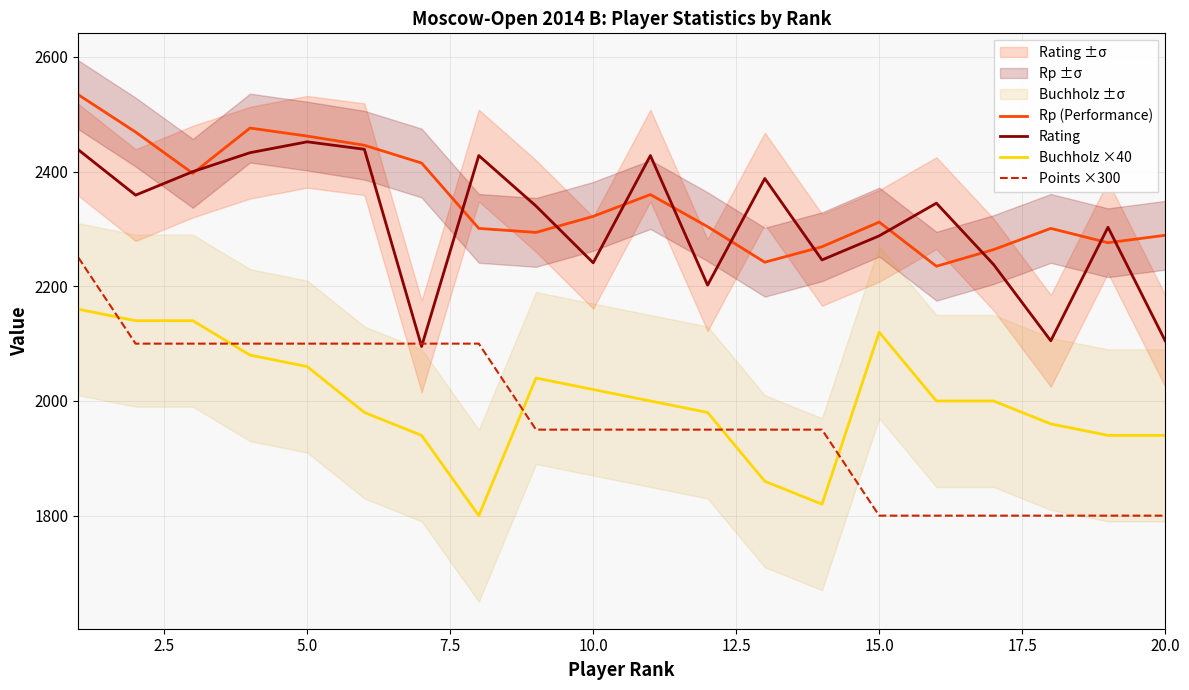

Does the chart display data point markers on the line(s)?

No